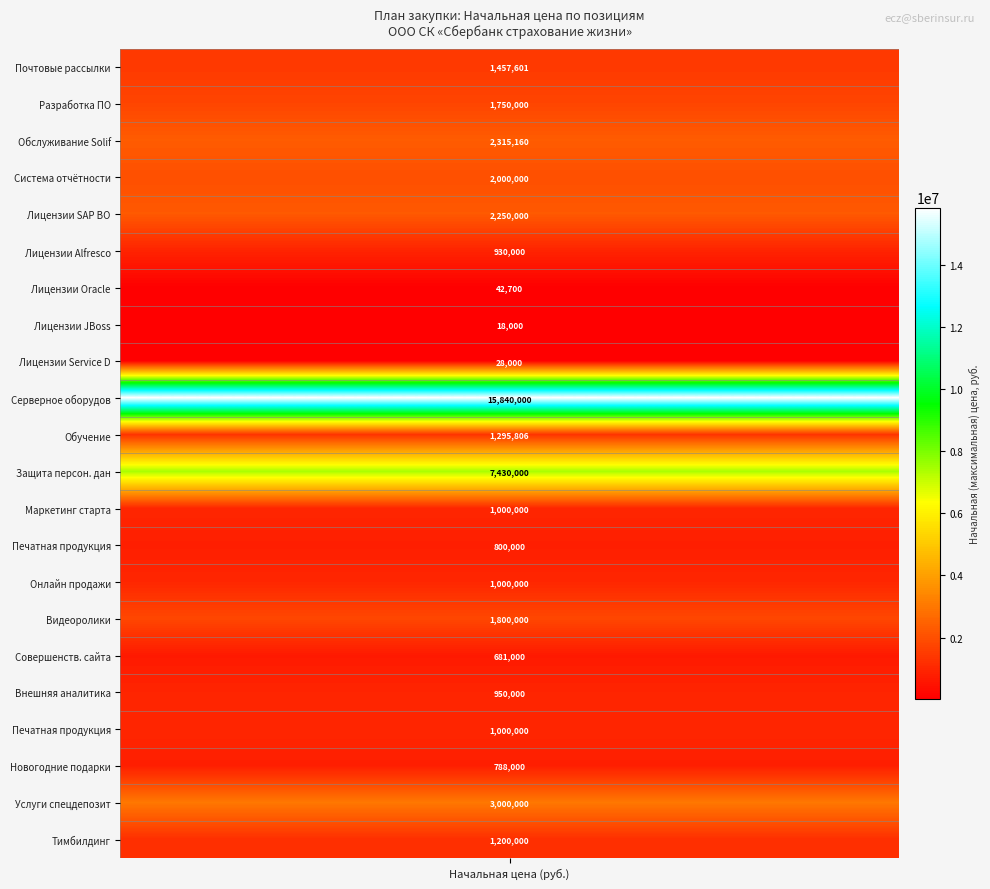

What is the difference between the values at 4 and values?

792399